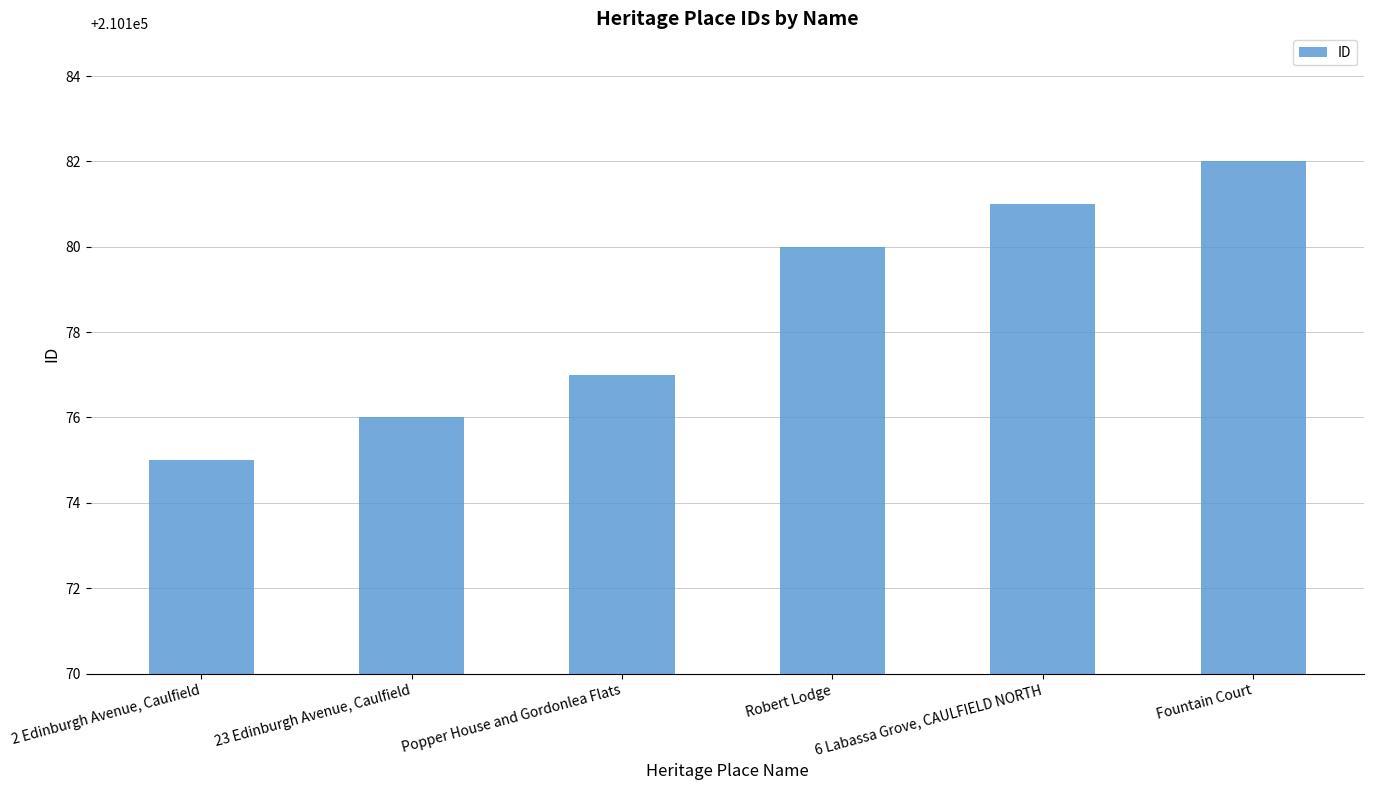

What is the ratio of the value at 2 Edinburgh Avenue, Caulfield to the value at Fountain Court?

1.0